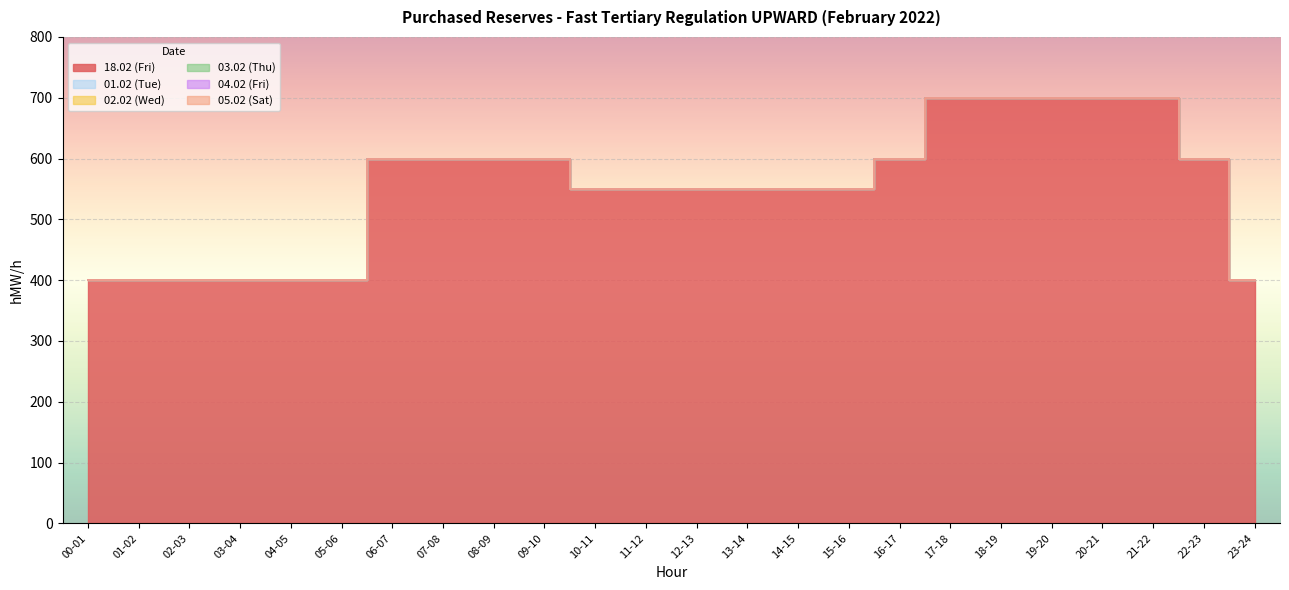

True or false: 18.02 (Fri) has more than 1 interior local peaks.

False